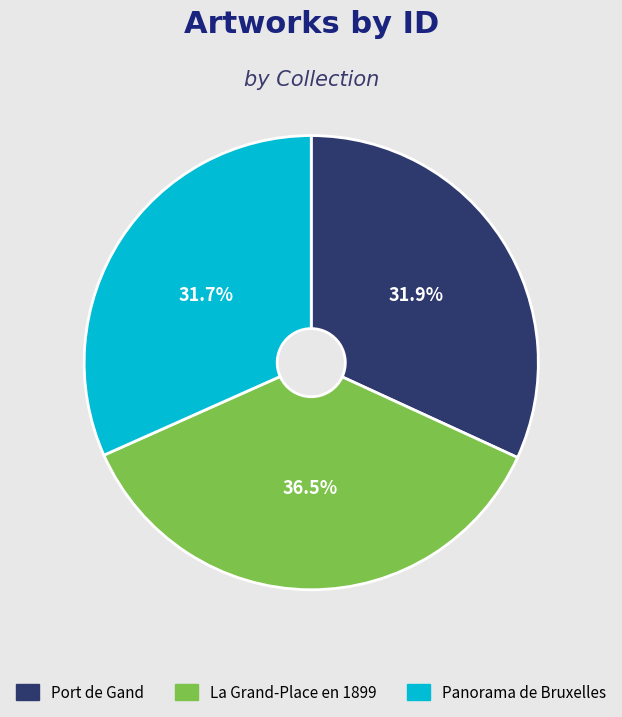

Is the sum of La Grand-Place en 1899 and Panorama de Bruxelles greater than half?

Yes